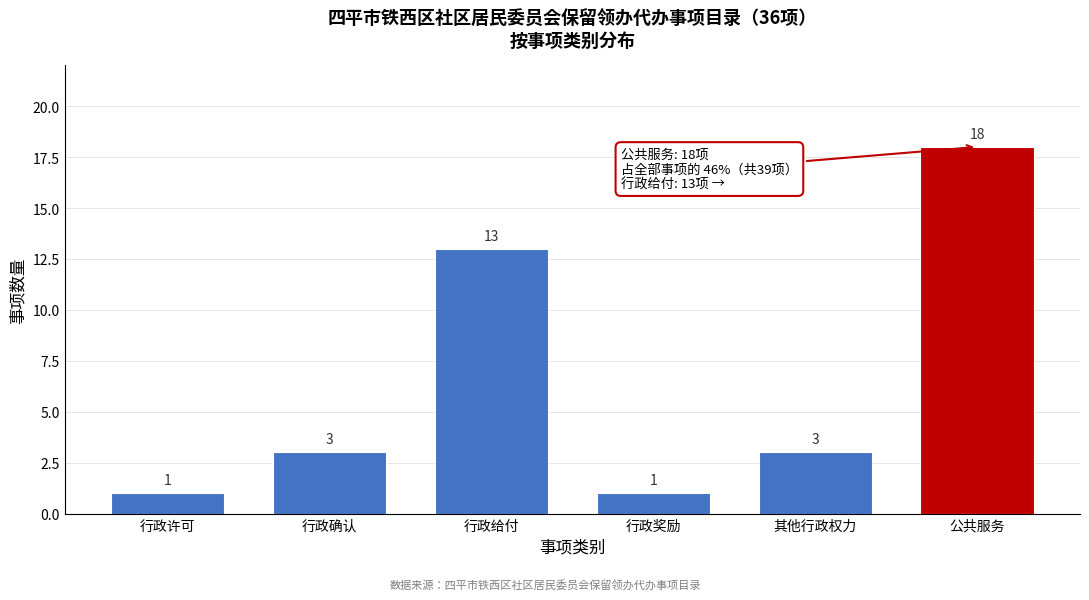

Reading left to right, transcribe all the data shown in this chart.

1	3	13	1	3	18